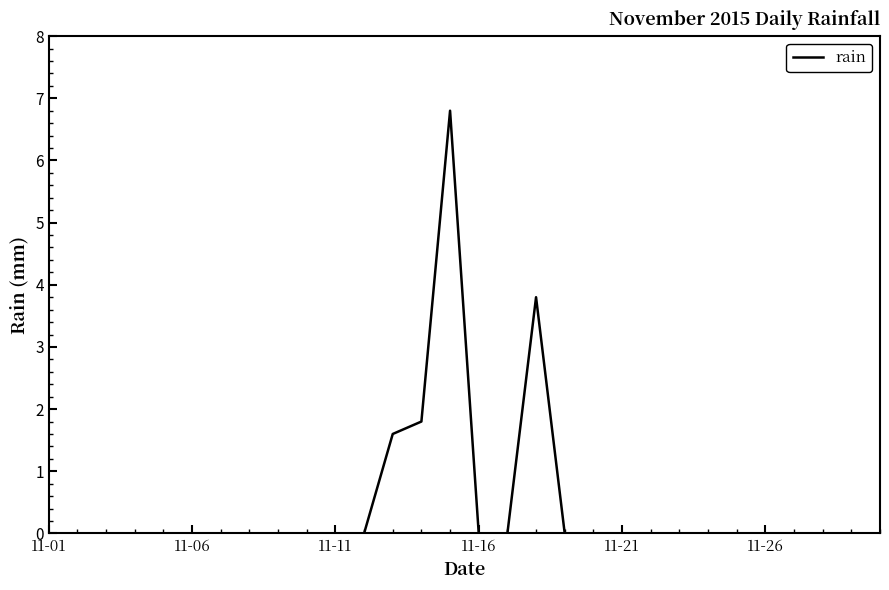

Reading left to right, extract all data points from this chart.

0.0	0.0	0.0	0.0	0.0	0.0	0.0	0.0	0.0	0.0	0.0	0.0	1.6	1.8	6.8	0.0	0.0	3.8	0.0	0.0	0.0	0.0	0.0	0.0	0.0	0.0	0.0	0.0	0.0	0.0